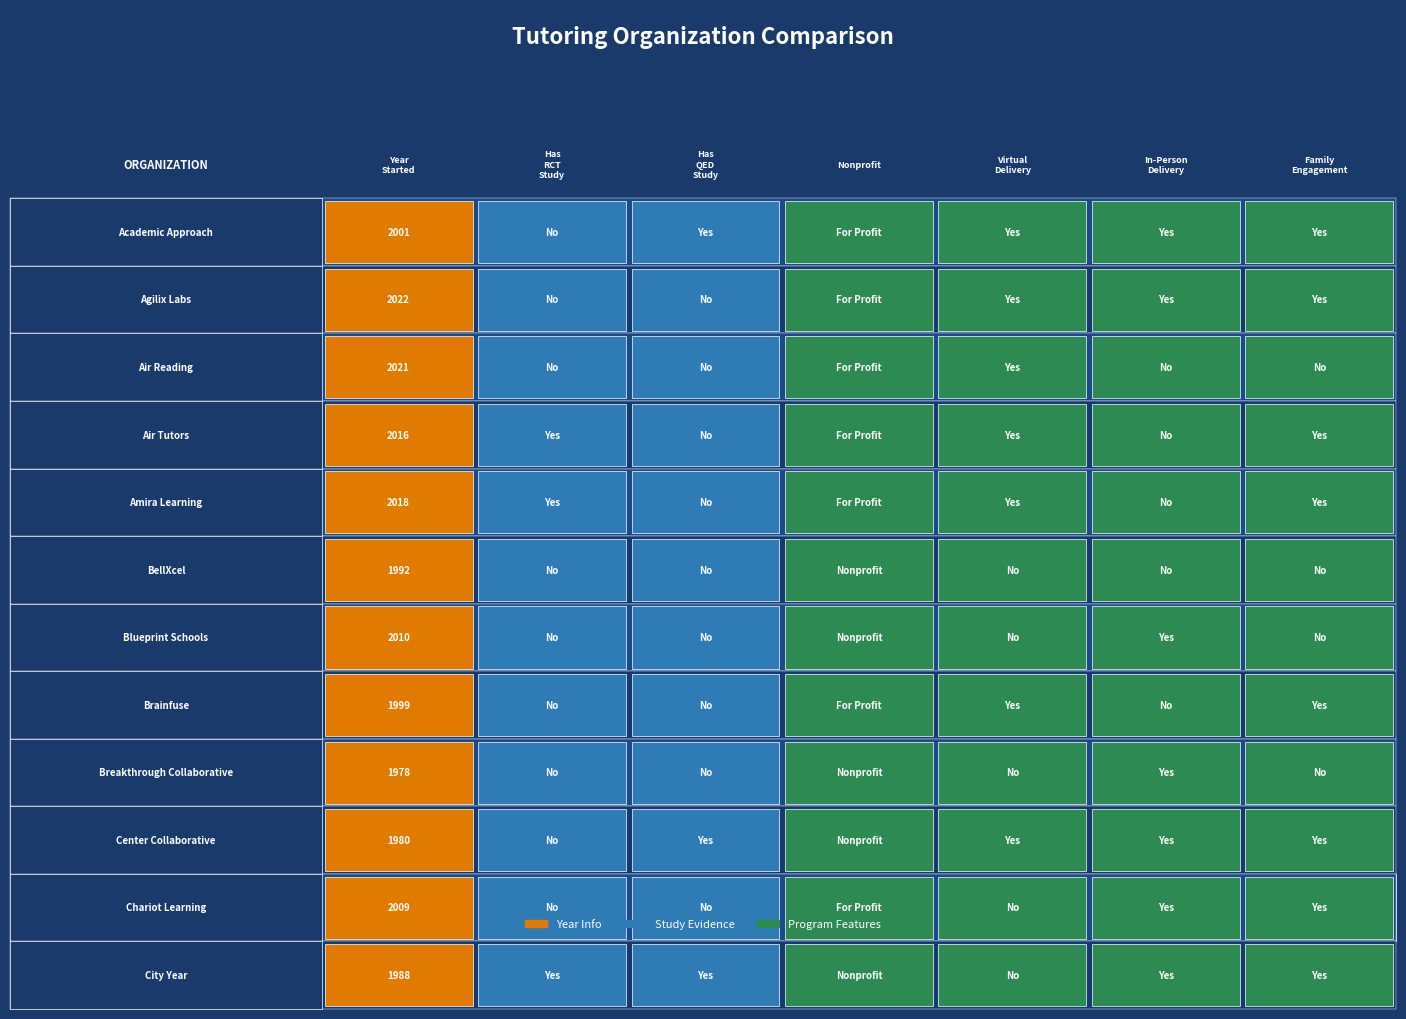

What is the sum of the Amira Learning values at Air Tutors and Agilix Labs?

1